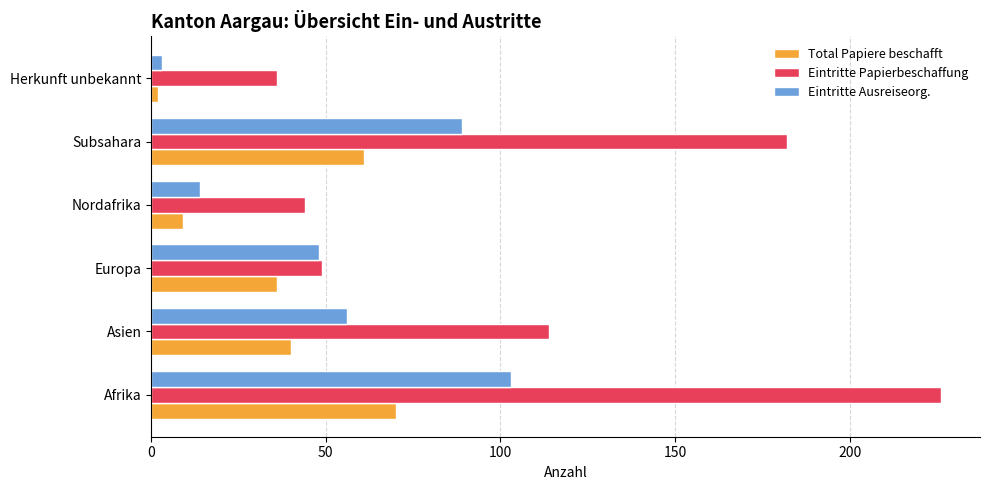

How many Eintritte Ausreiseorg. values are between 14 and 89?

4